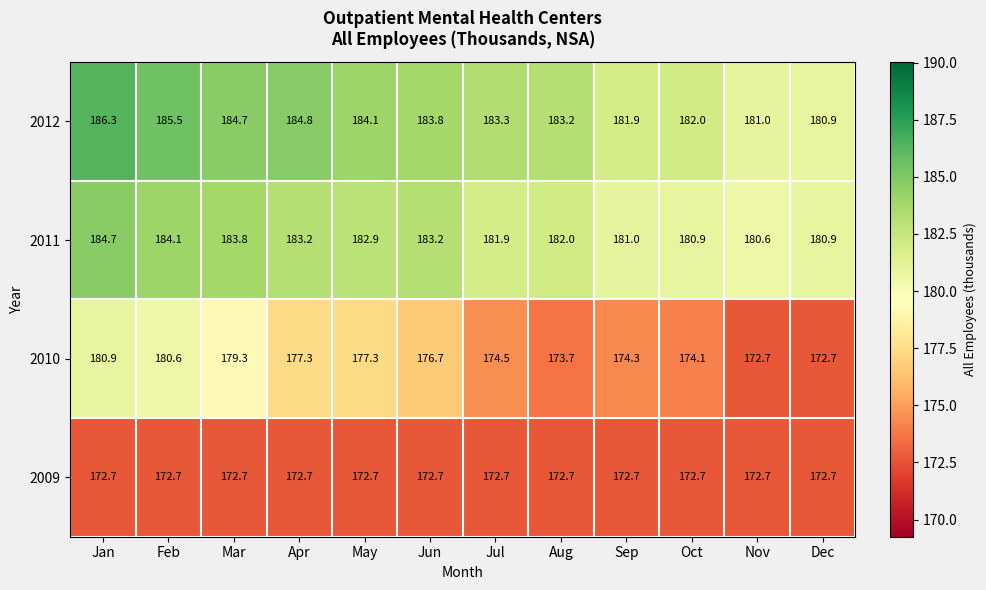

The value of 2012 at May is 184.1. True or false?

True